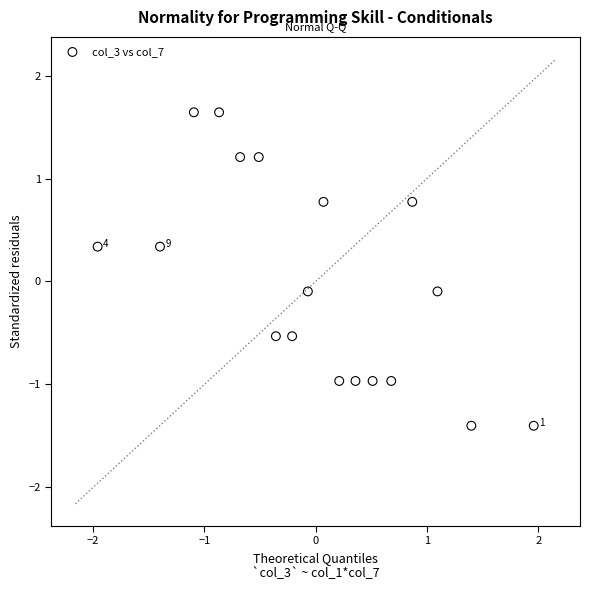

What is the range of Y values (max minus min)?

3.0